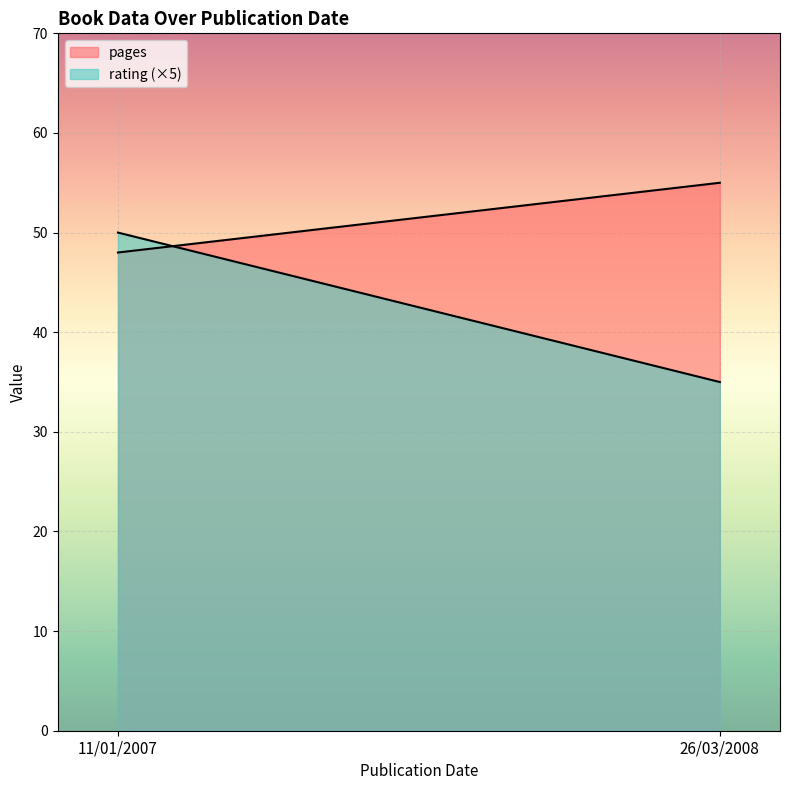

How many pages values are between 48 and 55?

2